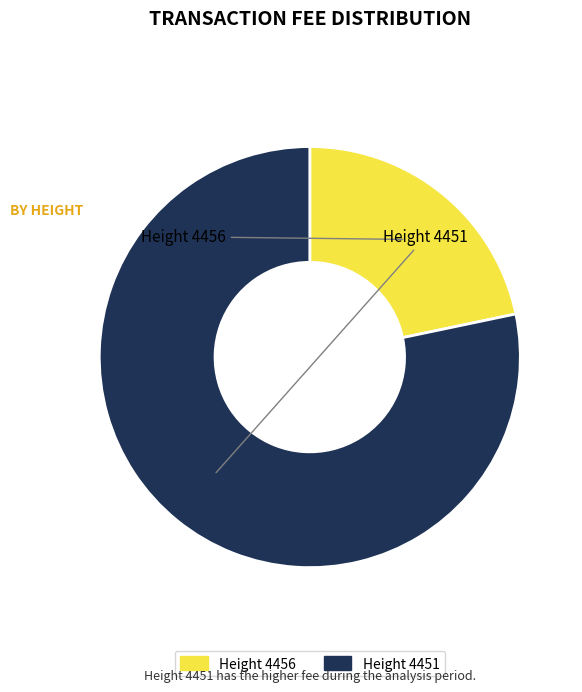

Does any single category account for the majority?

Yes